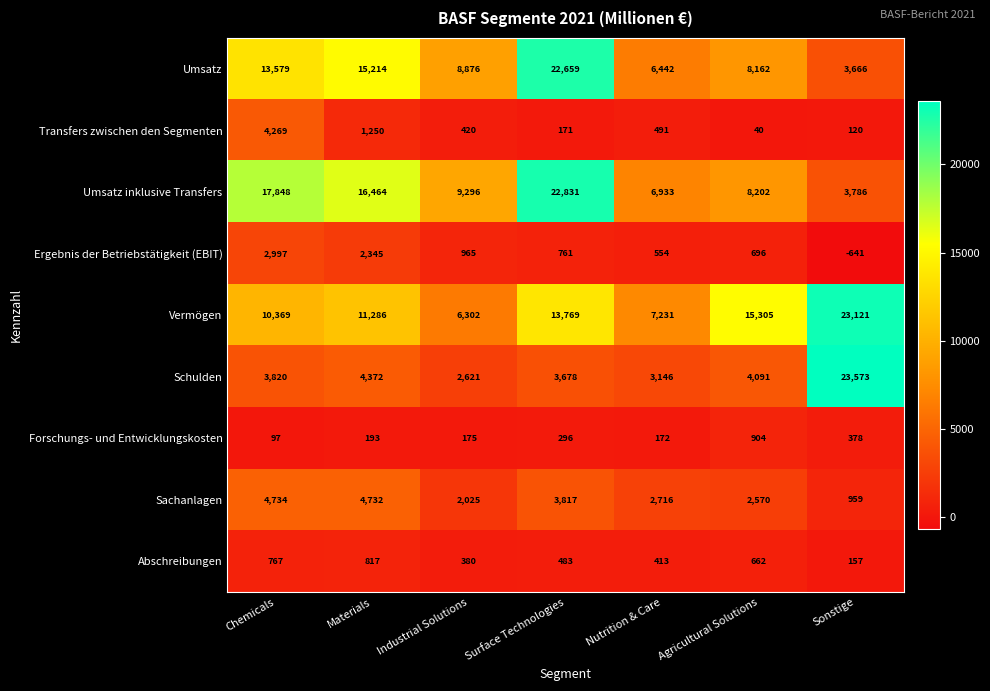

What is the smallest value displayed?

-641